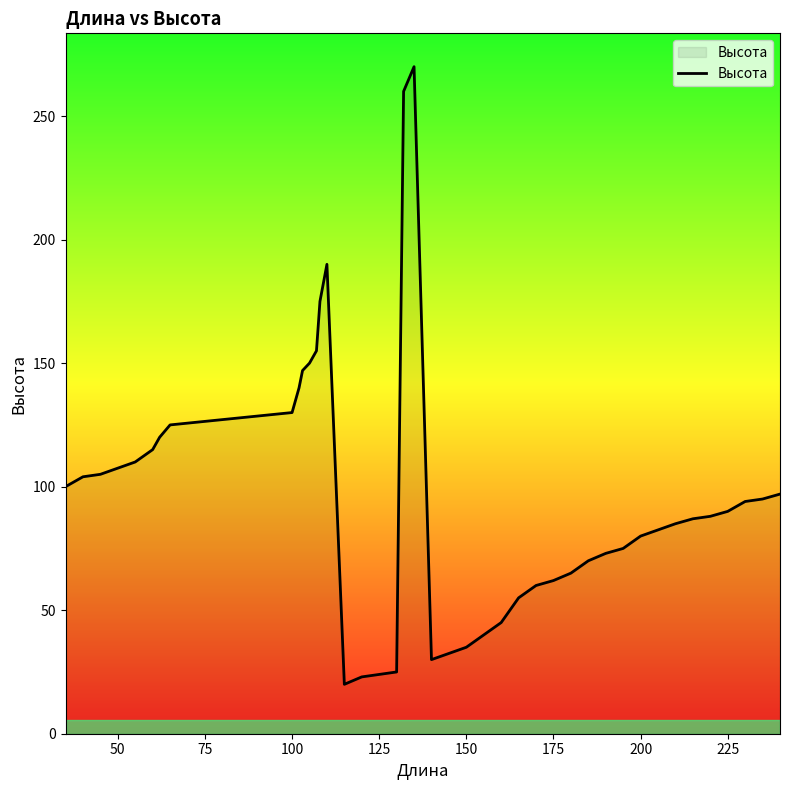

How many lines are shown in the chart?

1